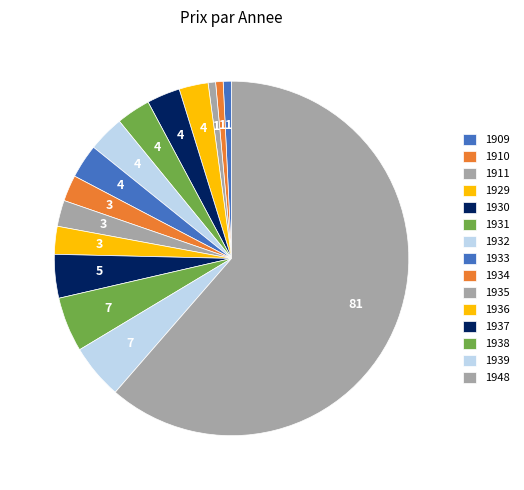

Approximately how many times larger is the value at 1948 compared to 1933?

19.8